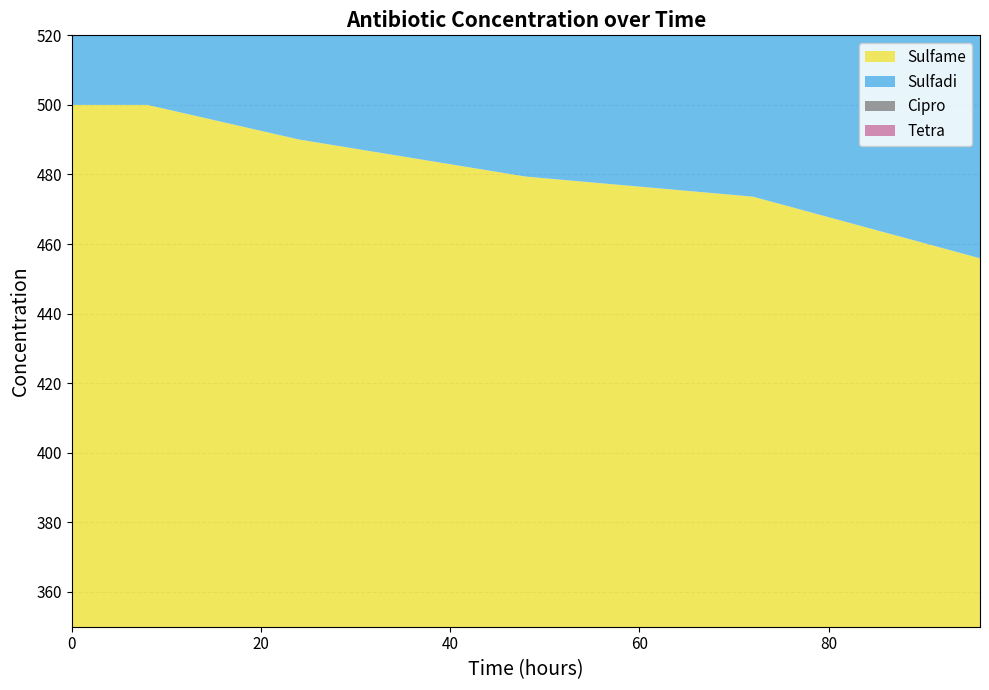

Reading left to right, what are all the values shown in this chart?

Sulfame: 500.0	500.0	500.0	500.0	500.0	500.0	490.1	479.4	473.6	455.9
Sulfadi: 500.0	496.7	495.0	493.4	486.3	484.3	482.4	480.3	475.5	470.6
Cipro: 500.0	500.0	500.0	500.0	500.0	500.0	500.0	500.0	500.0	500.0
Tetra: 500.0	500.0	500.0	500.0	500.0	492.9	470.9	456.7	408.2	402.8